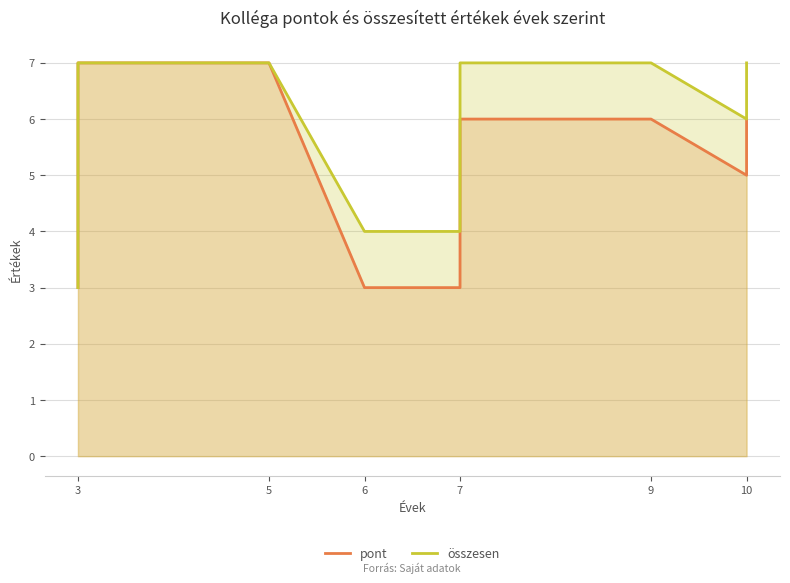

Count the összesen values in the range 4 to 7.

9